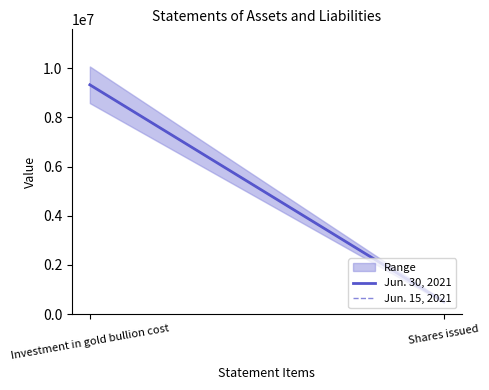

How many values in the Jun. 30, 2021 series are below 9325500?

1